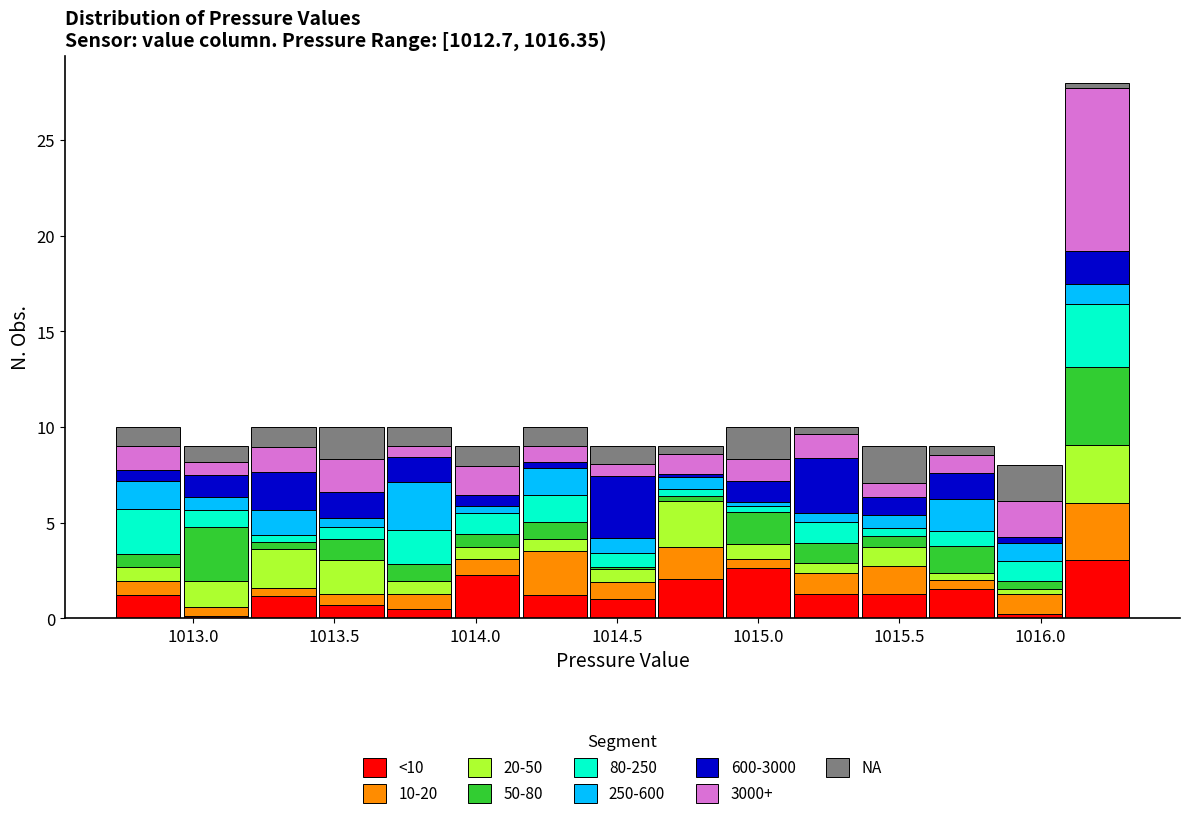

Which range on the x-axis has the tallest stacked bar (by total height)?

1016.08 to 1016.32